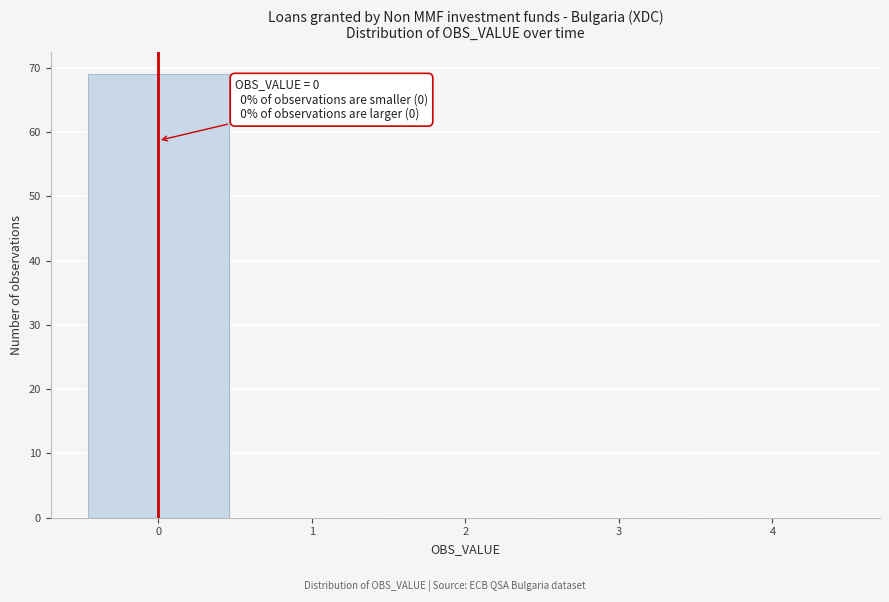

Which range on the x-axis has the tallest bar?

-0.5 to 0.5